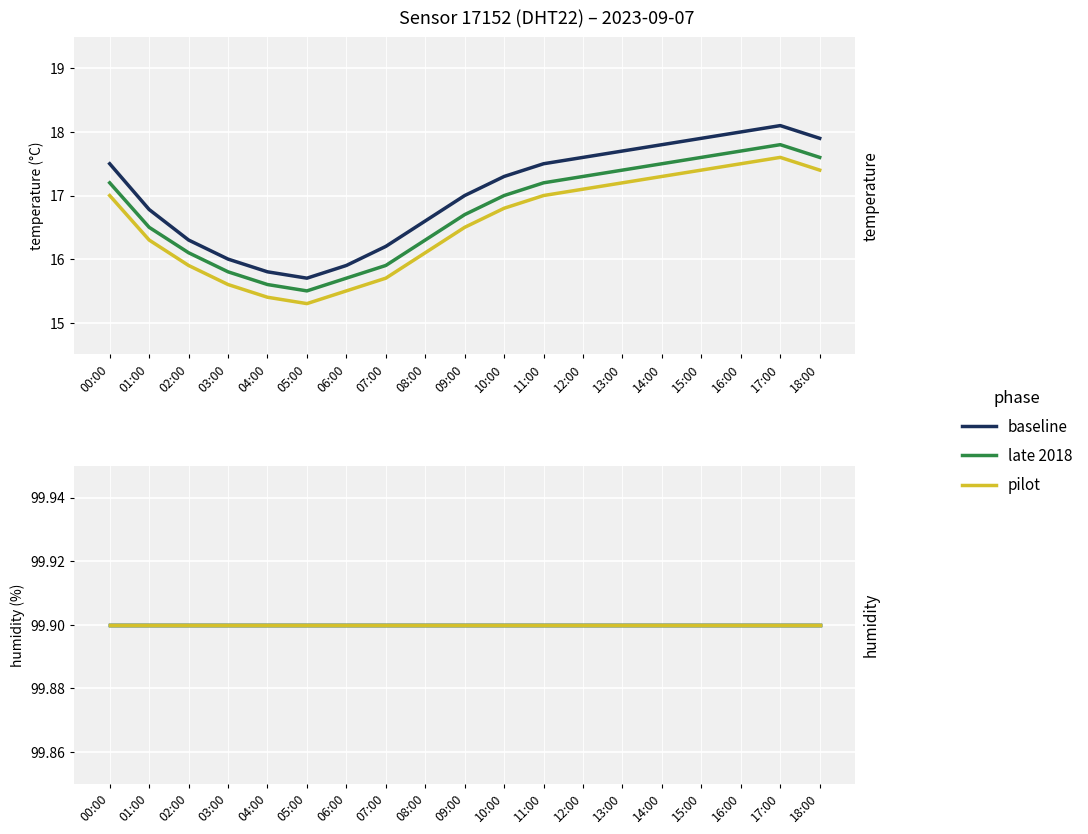

Is it true that temperature equals 28.6 at 00:00?

False